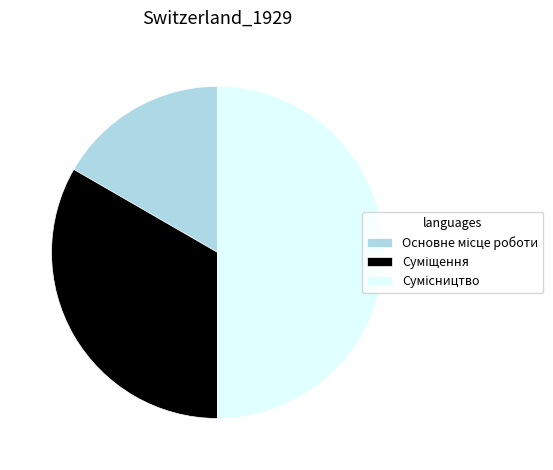

To the nearest percent, what is the combined percentage of Суміщення and Сумісництво?

83%